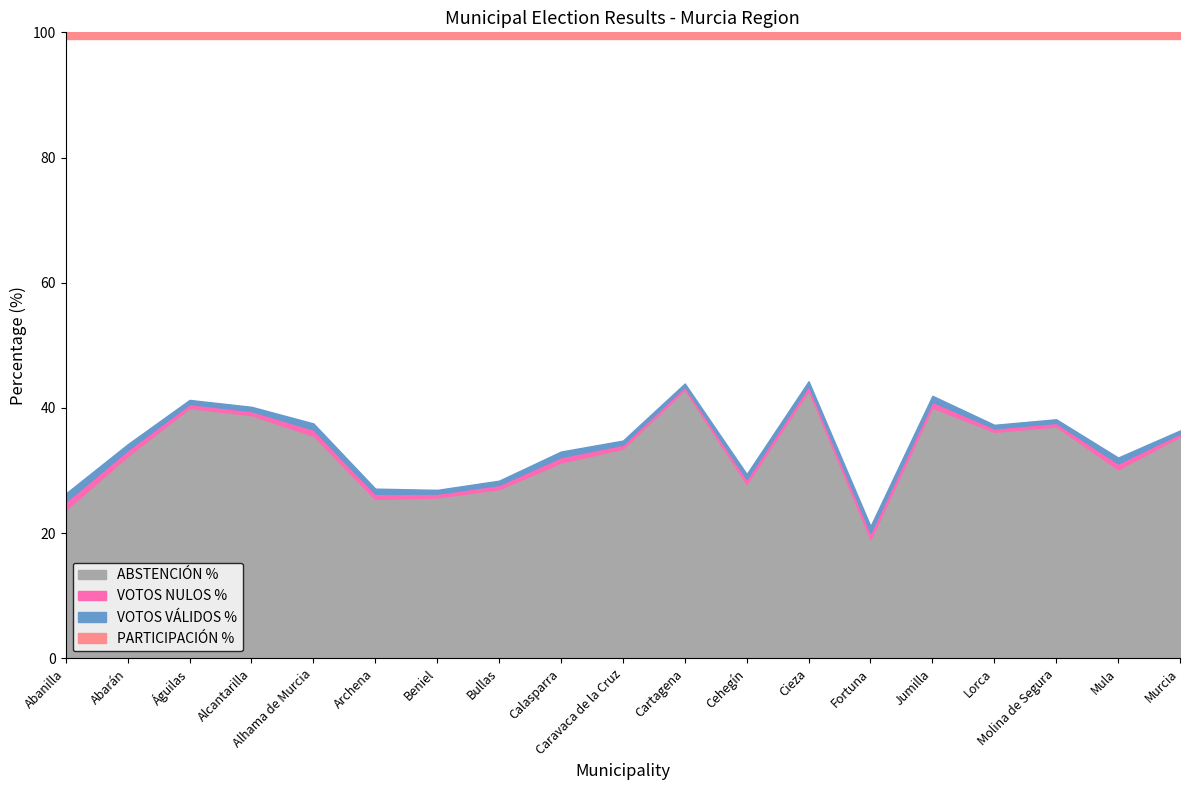

True or false: VOTOS NULOS % and PARTICIPACIÓN % intersect in this chart.

False